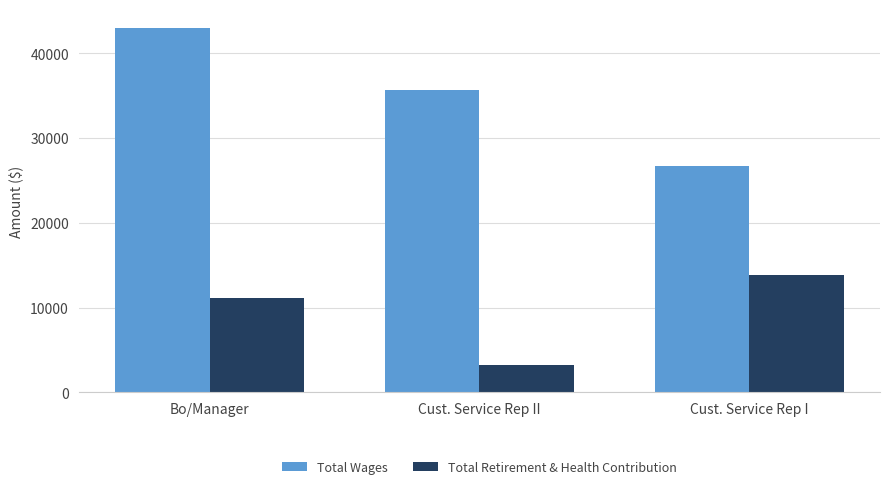

What is the greatest value displayed?

43055